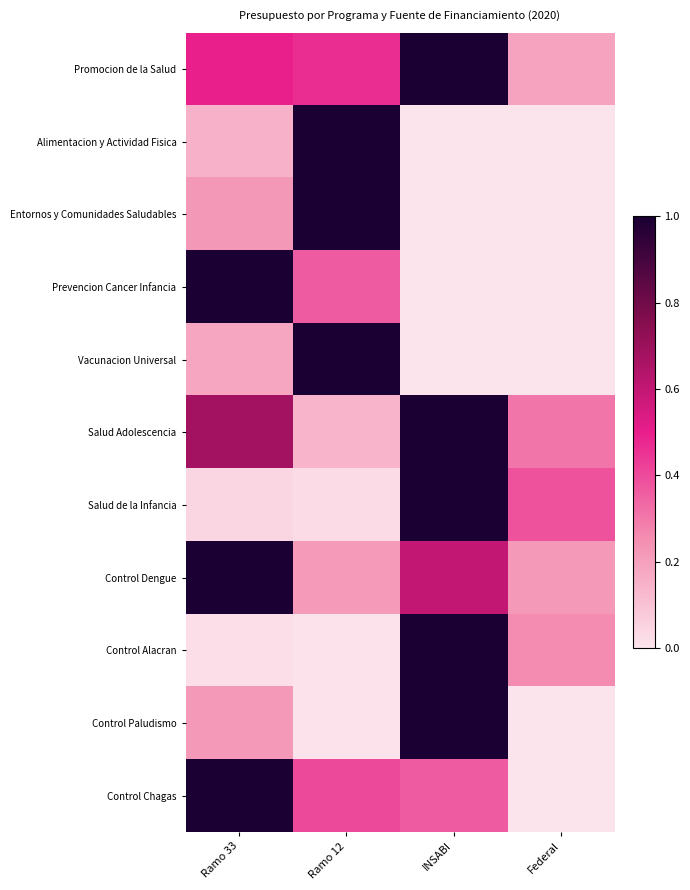

Count the number of data series in this chart.

11